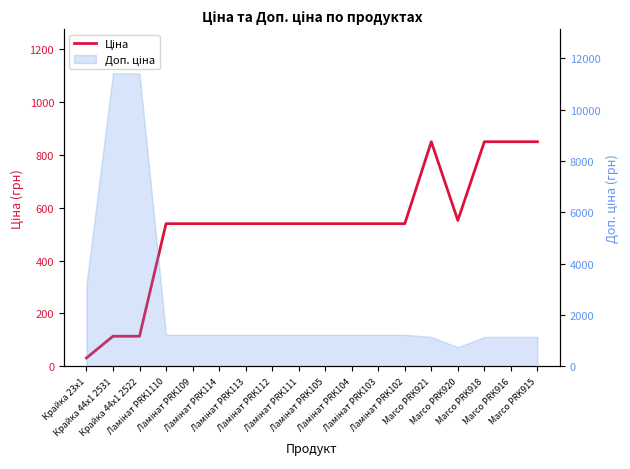

What is the ratio of the value at Крайка 44x1 2531 to the value at Ламінат PRK102?

0.2